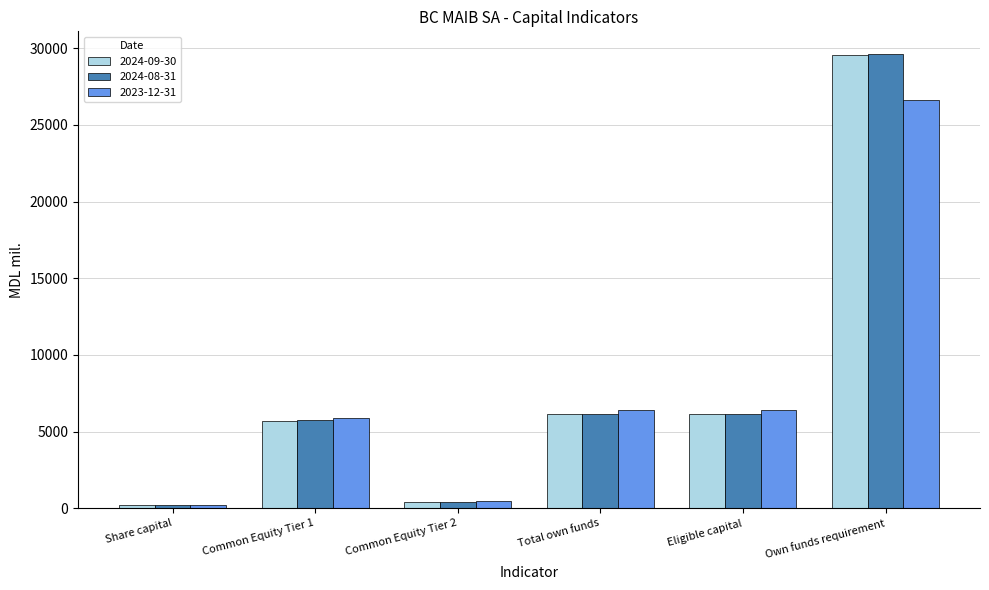

Is it true that 2024-09-30 equals 29562.9 at Own funds requirement?

True